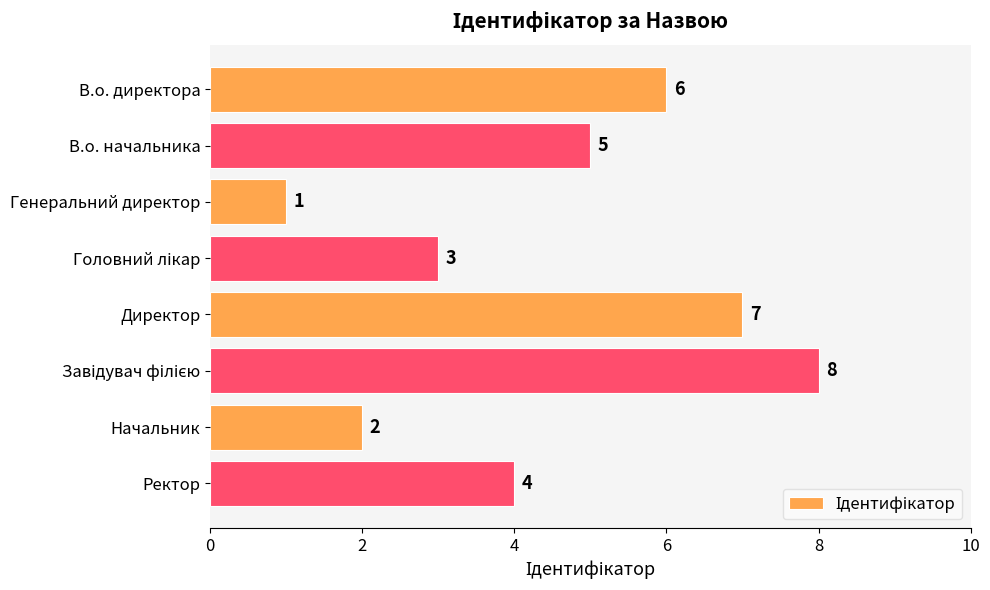

At which label is the value closest to 4?

Ректор